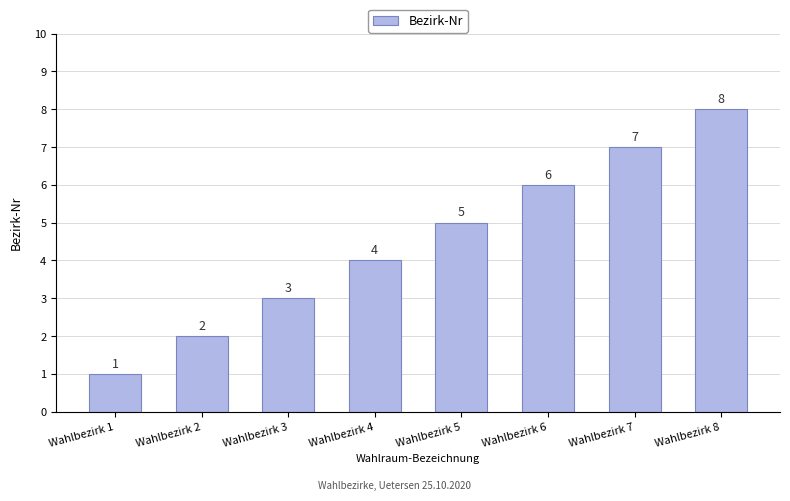

Which has a higher value, Wahlbezirk 5 or Wahlbezirk 2?

Wahlbezirk 5